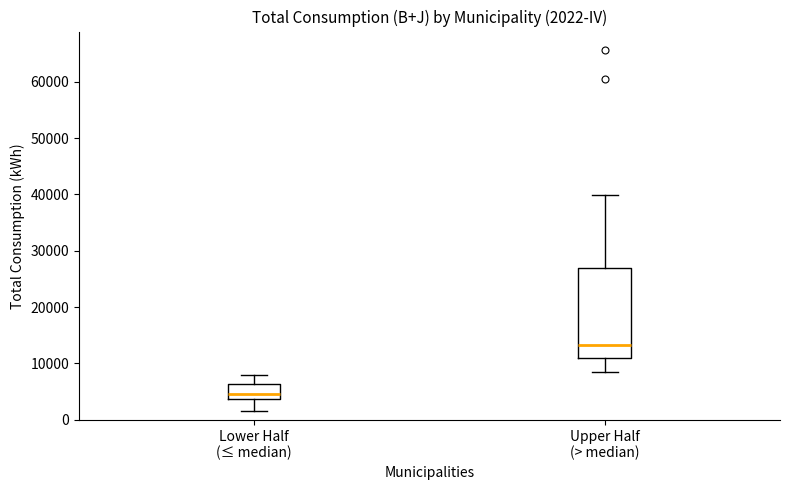

Which box is the tallest, from its lower edge to its upper edge?

Upper Half (> median)